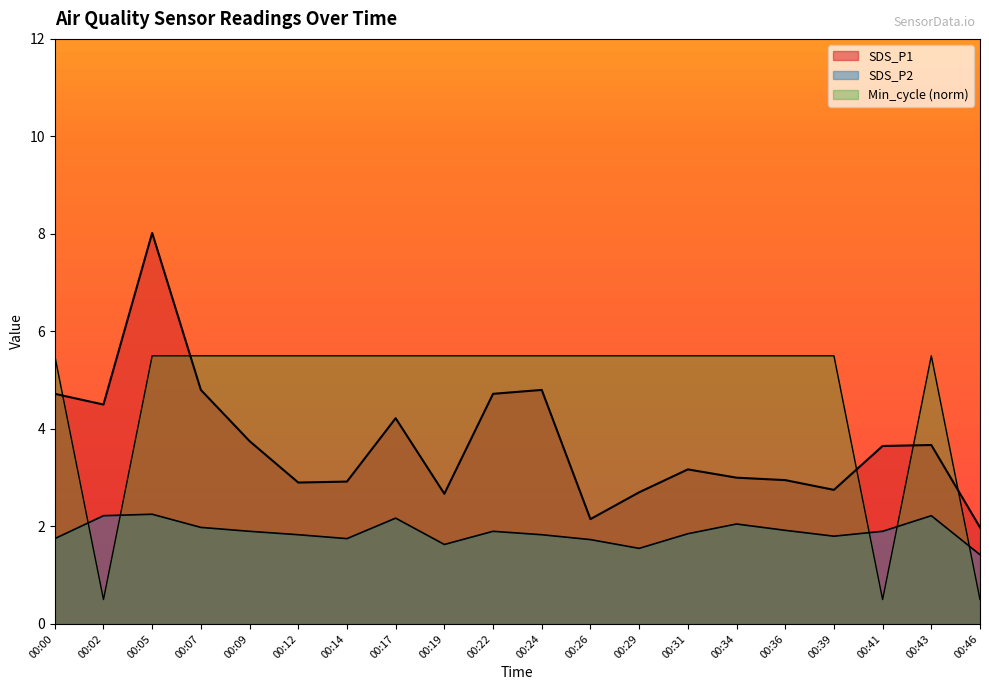

Does the chart have visible grid lines?

No